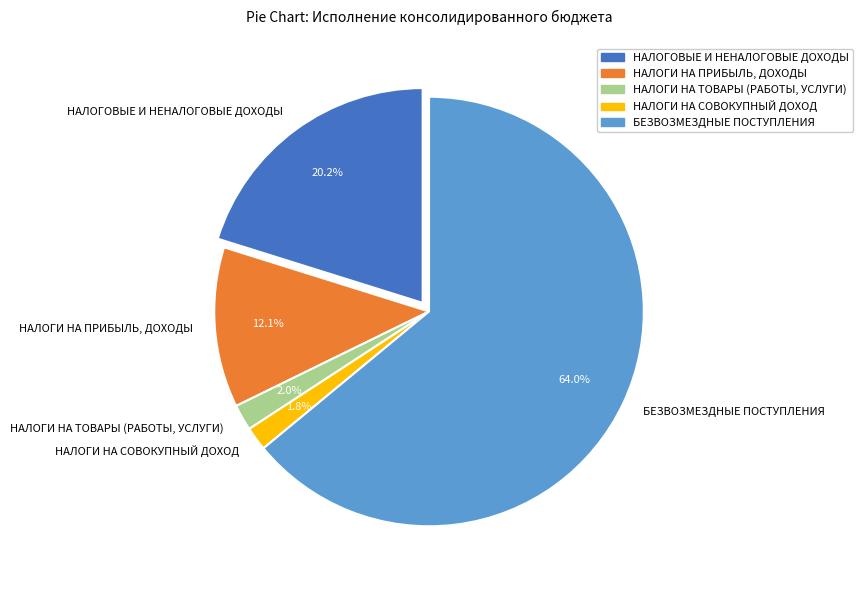

What is the smallest slice in the pie chart?

НАЛОГИ НА СОВОКУПНЫЙ ДОХОД